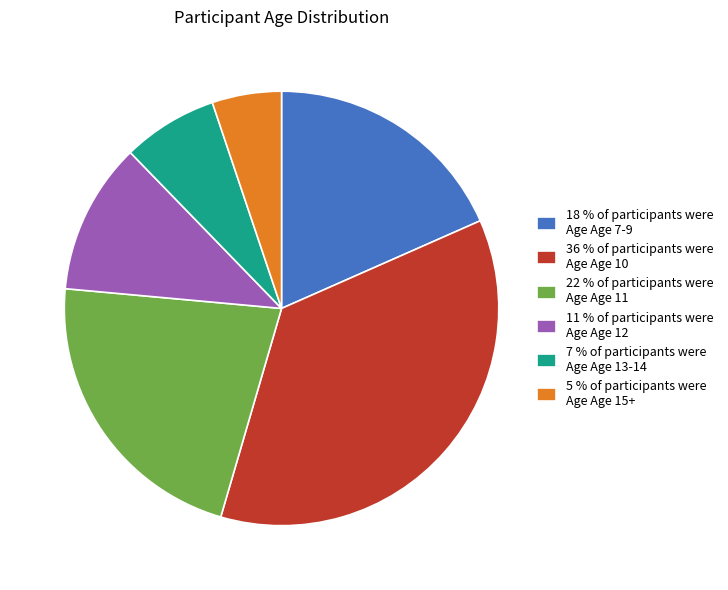

Rank the categories by value from highest to lowest.

36 % of participants were Age Age 10, 22 % of participants were Age Age 11, 18 % of participants were Age Age 7-9, 11 % of participants were Age Age 12, 7 % of participants were Age Age 13-14, 5 % of participants were Age Age 15+